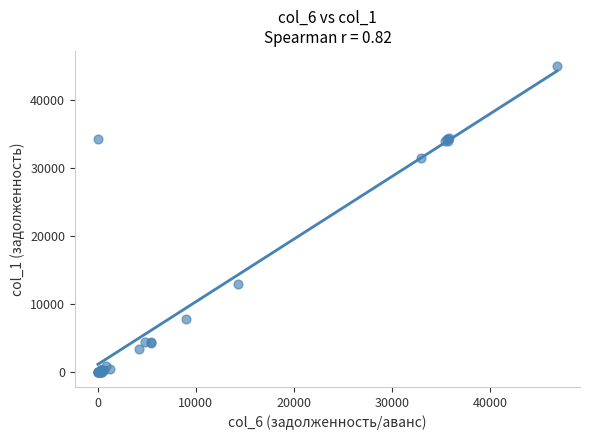

What Y value in the scatter plot is closest to 22452?

31470.8